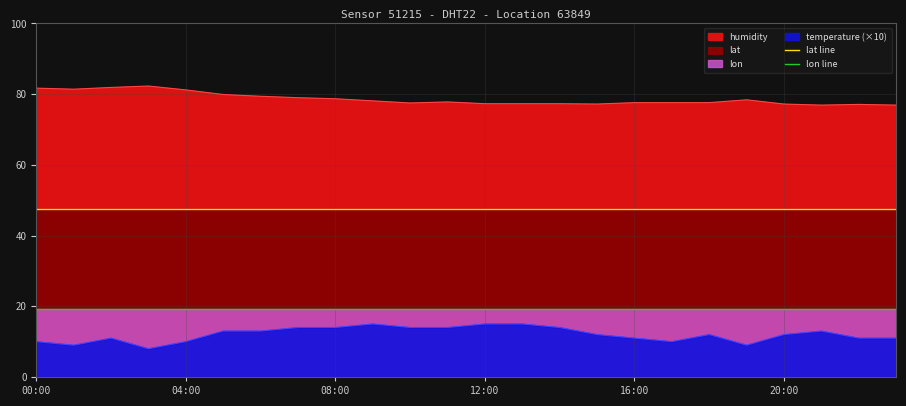

True or false: lon line and lat line cross at least once.

False